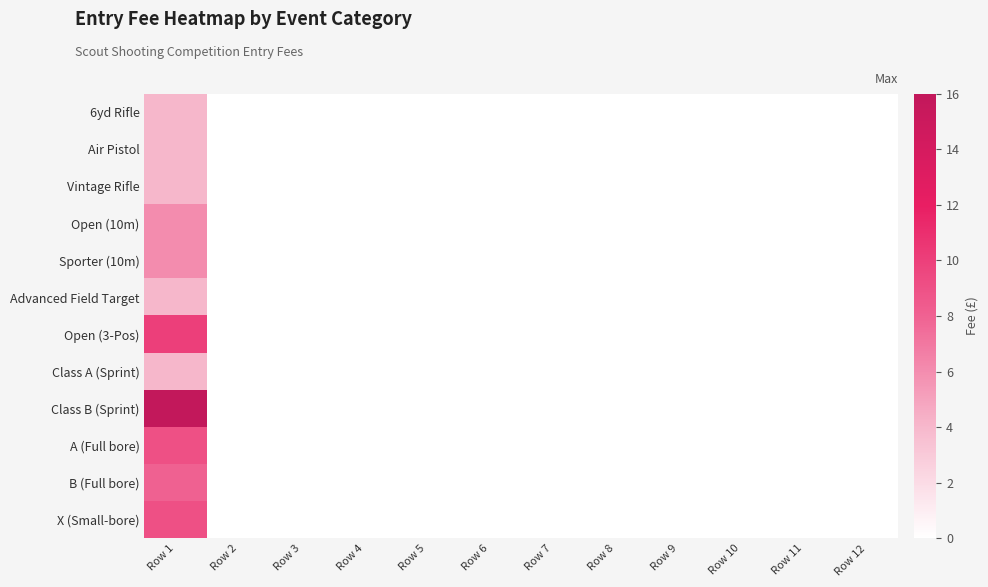

Reading right to left, list all the values displayed in this chart.

6yd Rifle: Row 12=0	Row 11=0	Row 10=0	Row 9=0	Row 8=0	Row 7=0	Row 6=0	Row 5=0	Row 4=0	Row 3=0	Row 2=0	Row 1=4
Air Pistol: Row 12=0	Row 11=0	Row 10=0	Row 9=0	Row 8=0	Row 7=0	Row 6=0	Row 5=0	Row 4=0	Row 3=0	Row 2=0	Row 1=4
Vintage Rifle: Row 12=0	Row 11=0	Row 10=0	Row 9=0	Row 8=0	Row 7=0	Row 6=0	Row 5=0	Row 4=0	Row 3=0	Row 2=0	Row 1=4
Open (10m): Row 12=0	Row 11=0	Row 10=0	Row 9=0	Row 8=0	Row 7=0	Row 6=0	Row 5=0	Row 4=0	Row 3=0	Row 2=0	Row 1=6
Sporter (10m): Row 12=0	Row 11=0	Row 10=0	Row 9=0	Row 8=0	Row 7=0	Row 6=0	Row 5=0	Row 4=0	Row 3=0	Row 2=0	Row 1=6
Advanced Field Target: Row 12=0	Row 11=0	Row 10=0	Row 9=0	Row 8=0	Row 7=0	Row 6=0	Row 5=0	Row 4=0	Row 3=0	Row 2=0	Row 1=4
Open (3-Pos): Row 12=0	Row 11=0	Row 10=0	Row 9=0	Row 8=0	Row 7=0	Row 6=0	Row 5=0	Row 4=0	Row 3=0	Row 2=0	Row 1=10
Class A (Sprint): Row 12=0	Row 11=0	Row 10=0	Row 9=0	Row 8=0	Row 7=0	Row 6=0	Row 5=0	Row 4=0	Row 3=0	Row 2=0	Row 1=4
Class B (Sprint): Row 12=0	Row 11=0	Row 10=0	Row 9=0	Row 8=0	Row 7=0	Row 6=0	Row 5=0	Row 4=0	Row 3=0	Row 2=0	Row 1=16
A (Full bore): Row 12=0	Row 11=0	Row 10=0	Row 9=0	Row 8=0	Row 7=0	Row 6=0	Row 5=0	Row 4=0	Row 3=0	Row 2=0	Row 1=9
B (Full bore): Row 12=0	Row 11=0	Row 10=0	Row 9=0	Row 8=0	Row 7=0	Row 6=0	Row 5=0	Row 4=0	Row 3=0	Row 2=0	Row 1=8
X (Small-bore): Row 12=0	Row 11=0	Row 10=0	Row 9=0	Row 8=0	Row 7=0	Row 6=0	Row 5=0	Row 4=0	Row 3=0	Row 2=0	Row 1=9